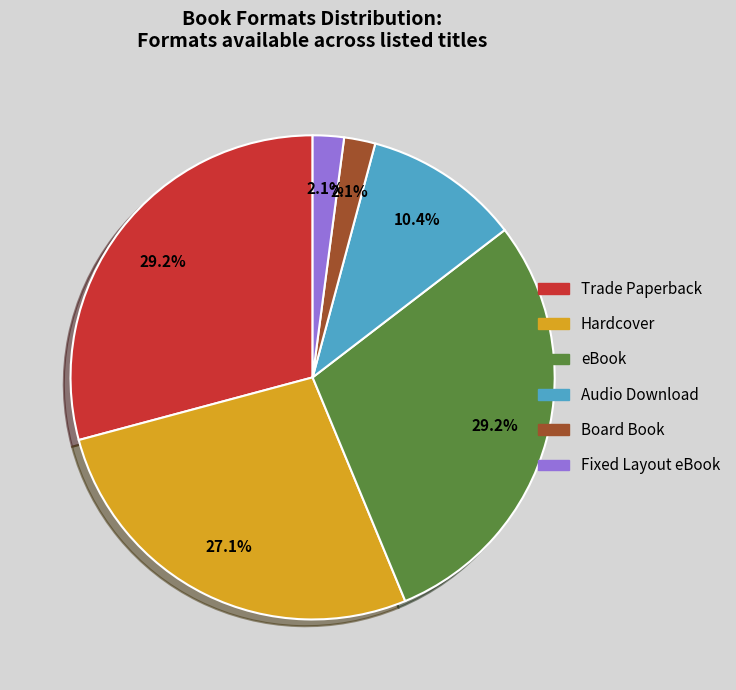

How much of the chart is everything except Hardcover?

72.9%